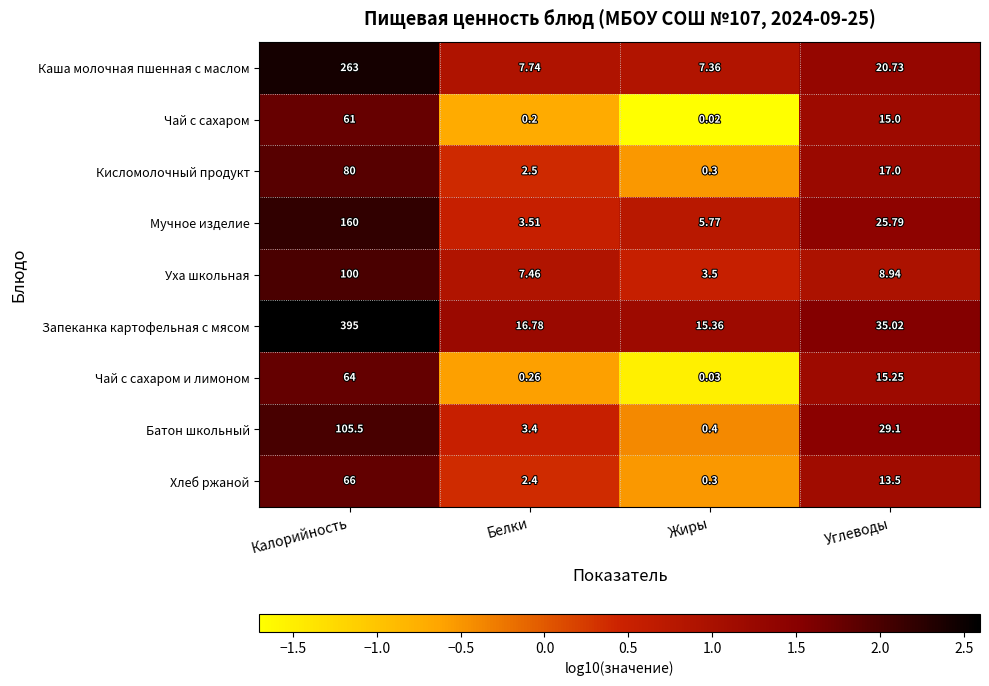

List the labels in order of Мучное изделие value, smallest first.

Белки, Жиры, Углеводы, Калорийность